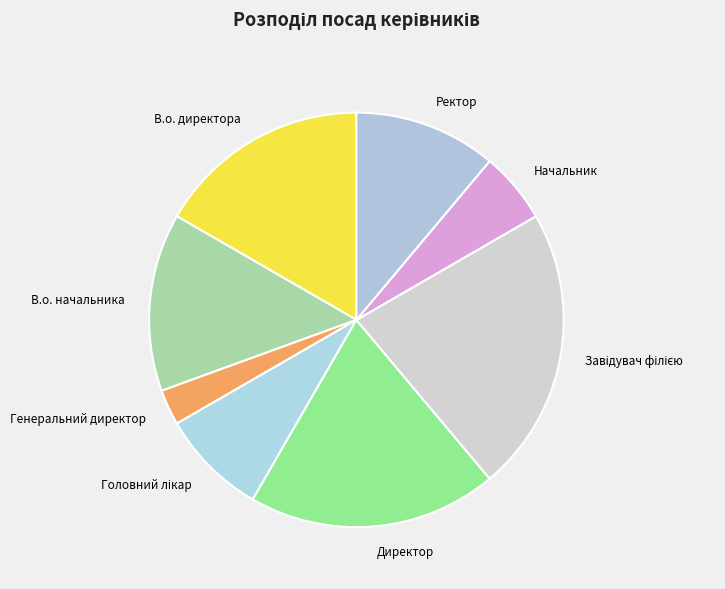

Is В.о. директора the majority of the pie?

No